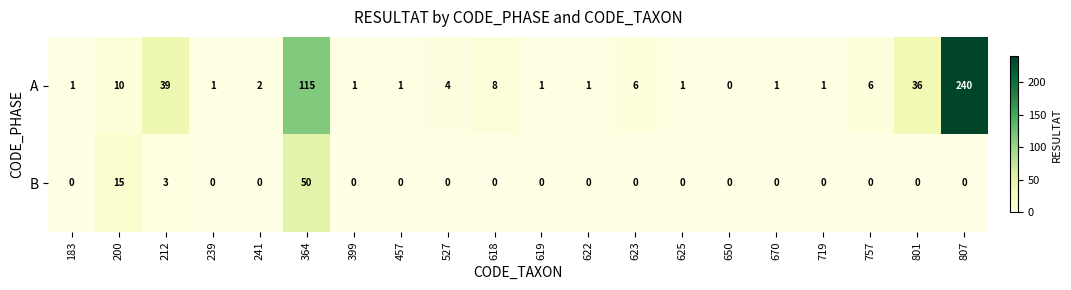

Rank the series by their average value, from highest to lowest.

A, B